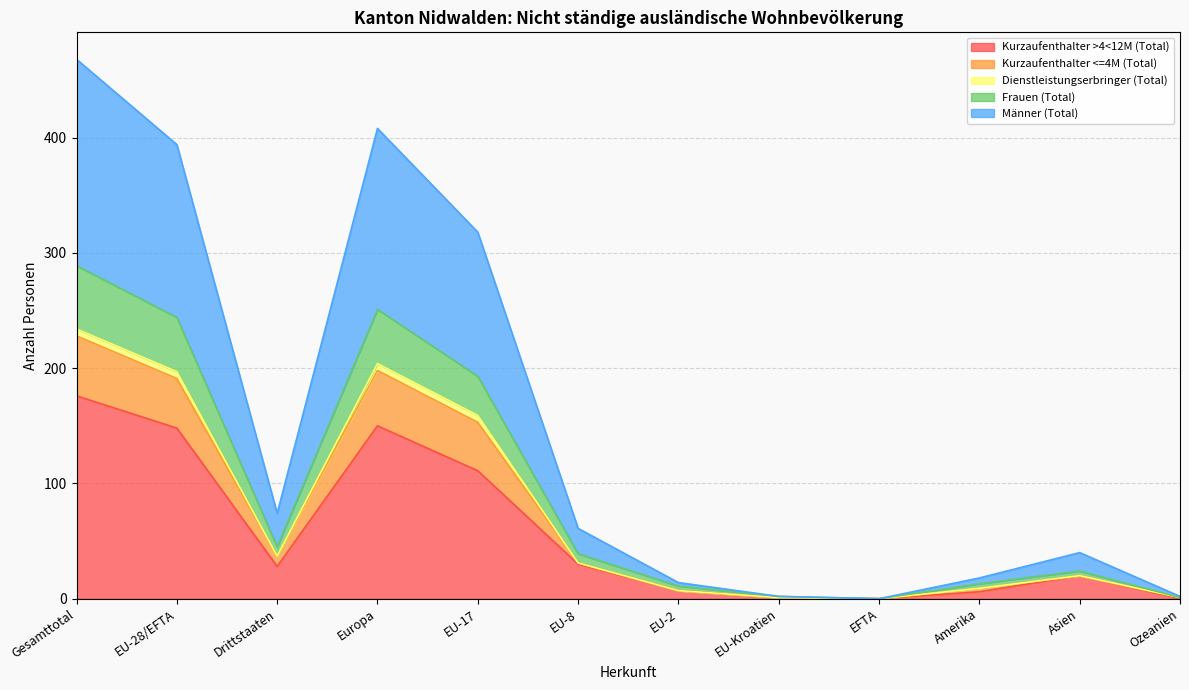

What is the spread (max minus min) of values at Ozeanien?

2